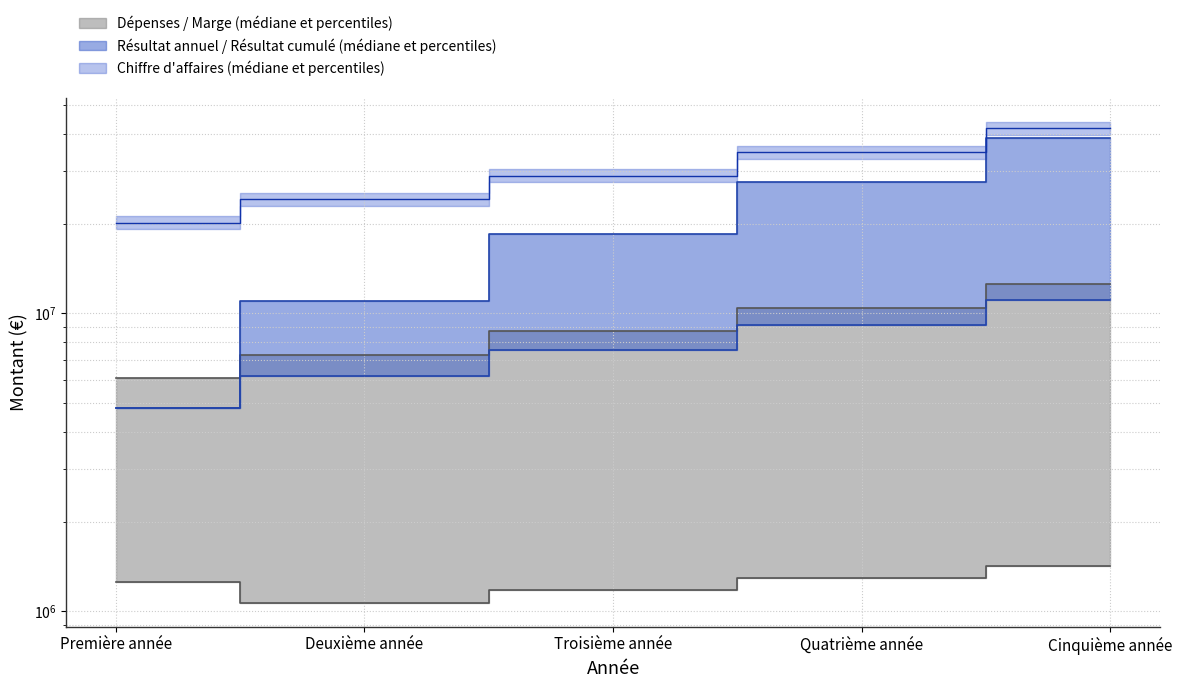

What is the average value of the Résultat cumulé series?

20156219.9